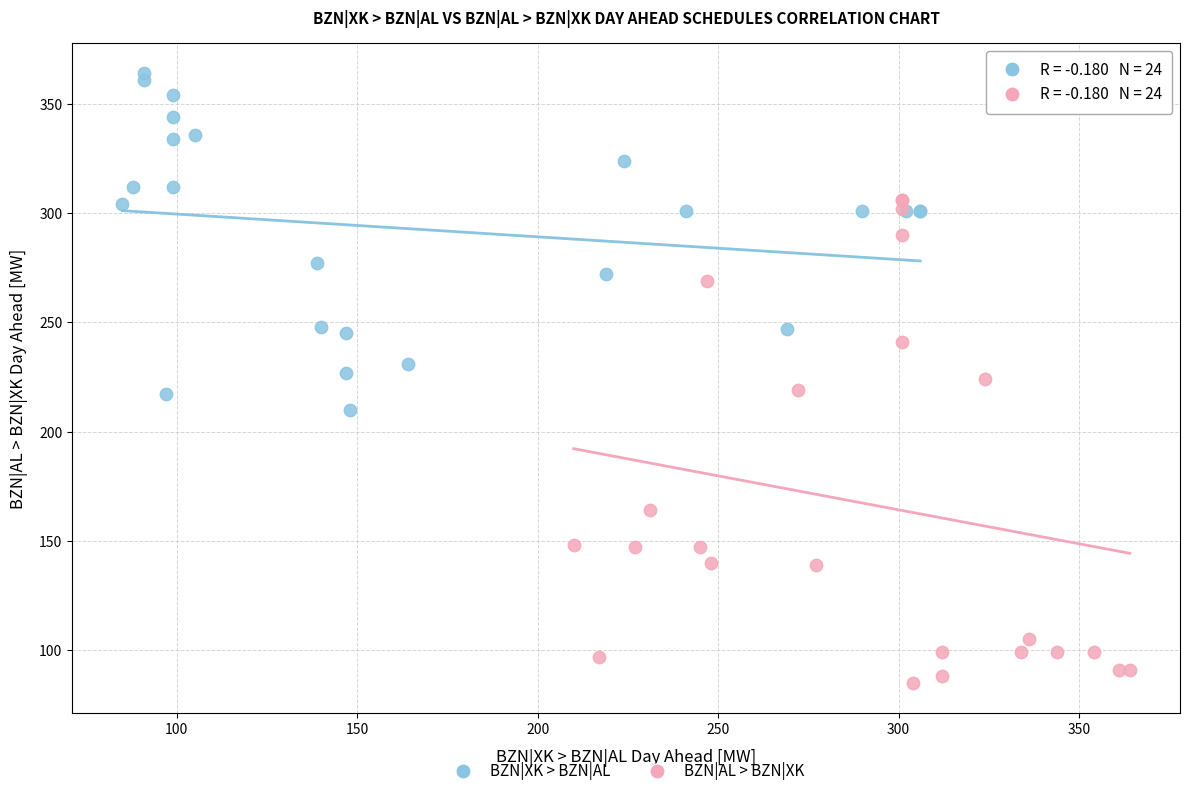

Which series contains the highest Y value?

BZN|XK > BZN|AL